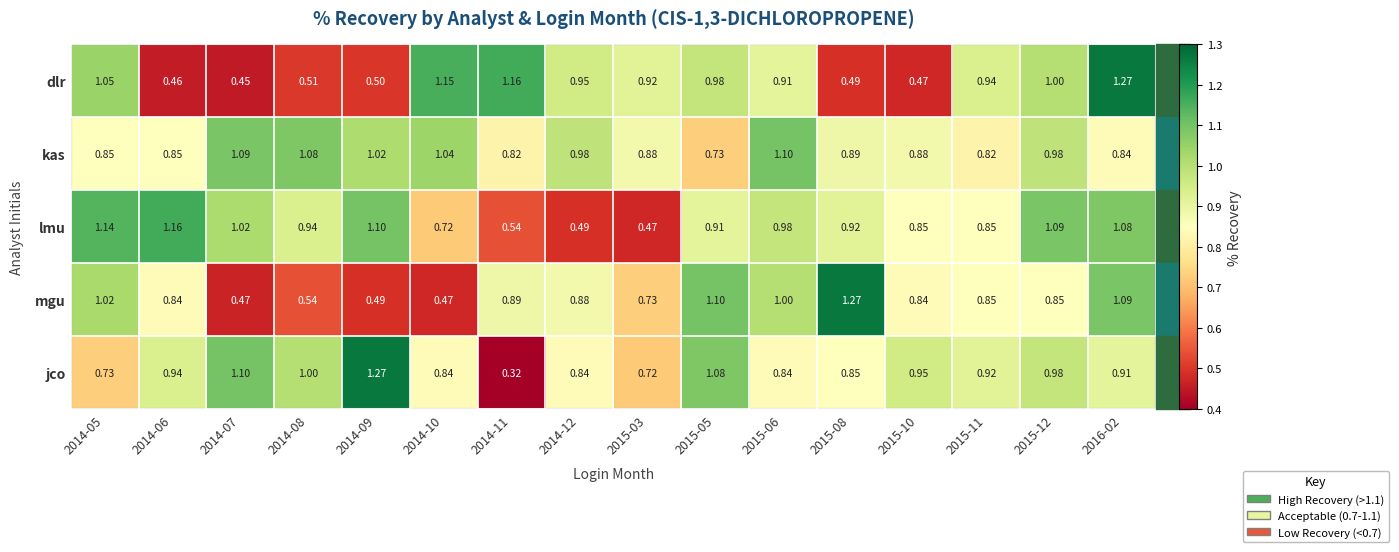

Rank the series at 2014-08 from lowest to highest value.

dlr, mgu, lmu, jco, kas